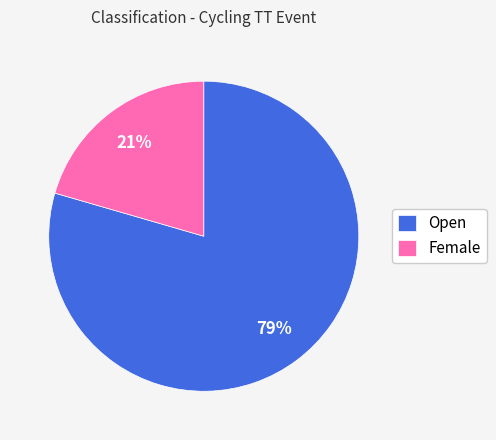

Is the sum of Female and Open greater than half?

Yes